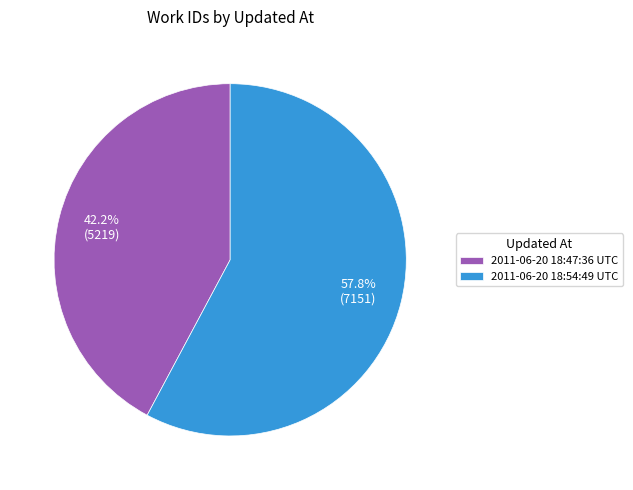

Count the number of slices in the pie.

2